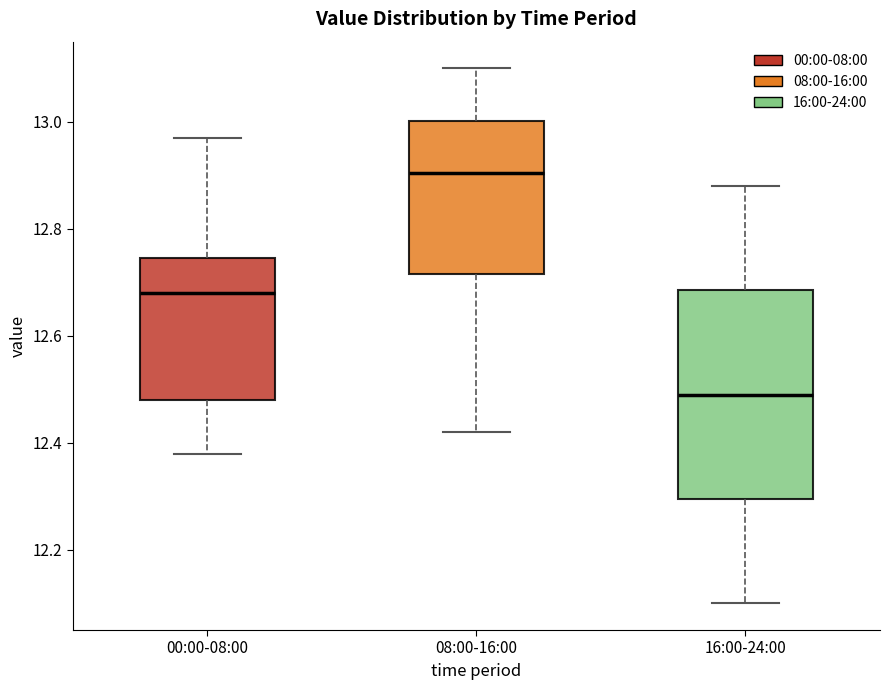

Which box is the tallest, from its lower edge to its upper edge?

16:00-24:00